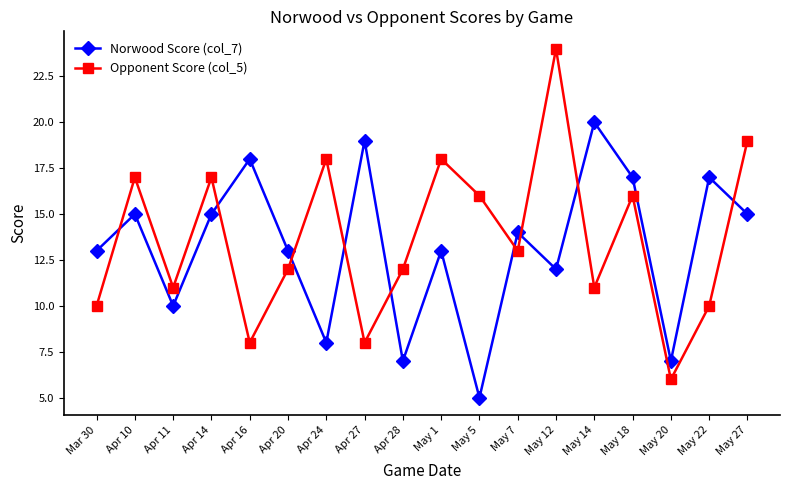

At how many categories does at least one series exceed 23?

1